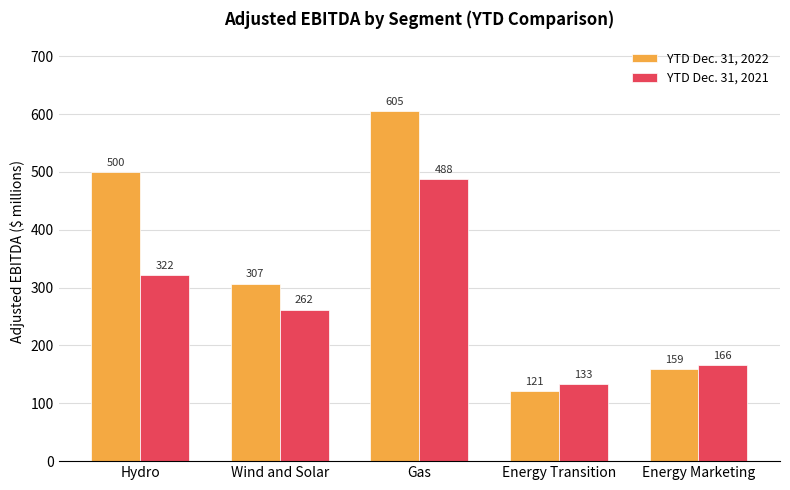

What is the total value across all series at Gas?

1093